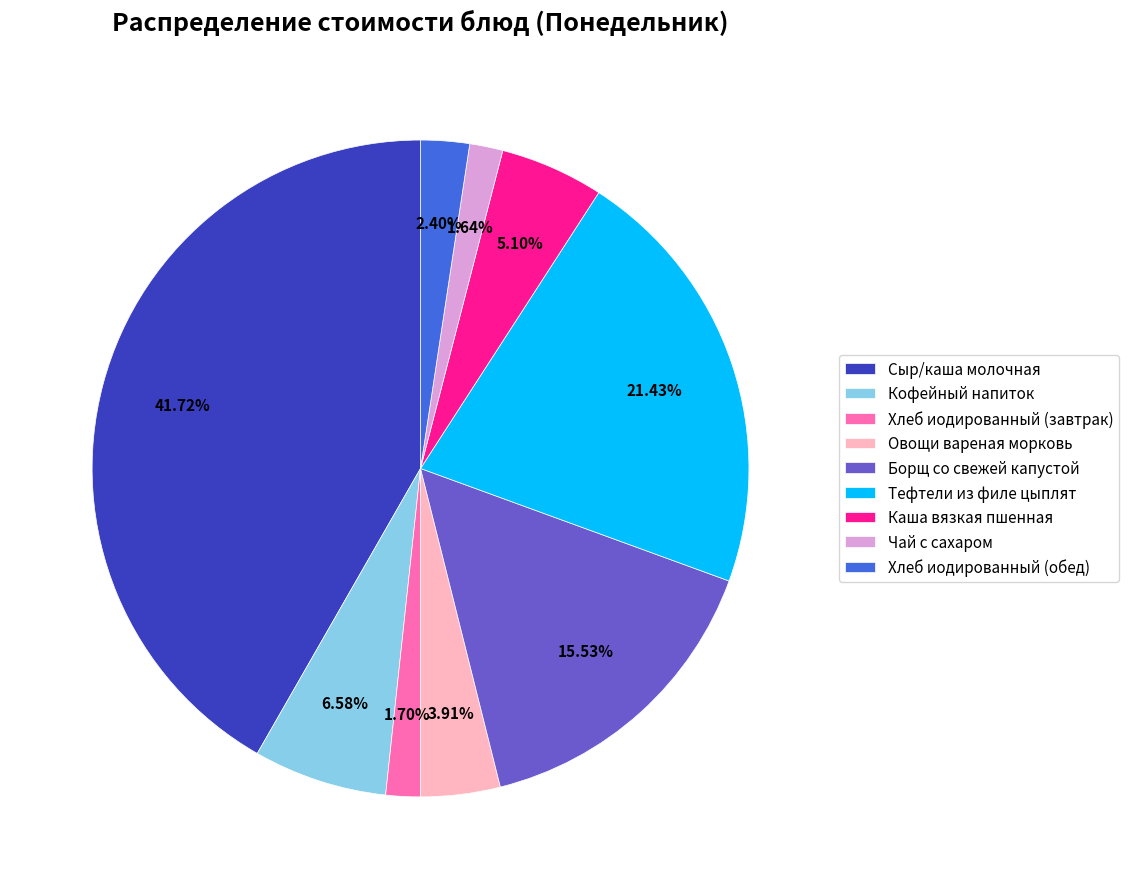

Between Борщ со свежей капустой and Каша вязкая пшенная, which is larger?

Борщ со свежей капустой